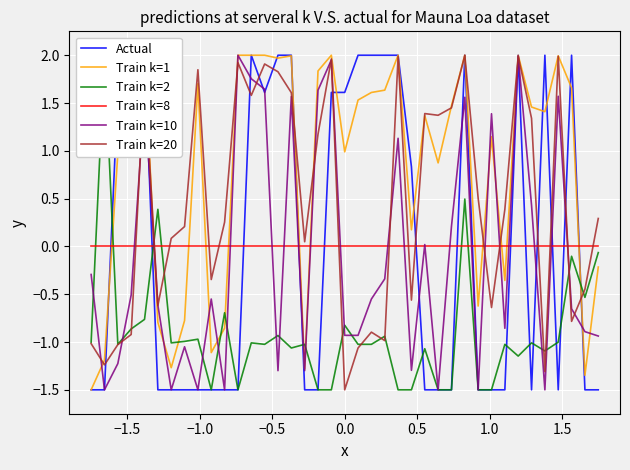

What is the sum of all Train k=2 values?

-35.3